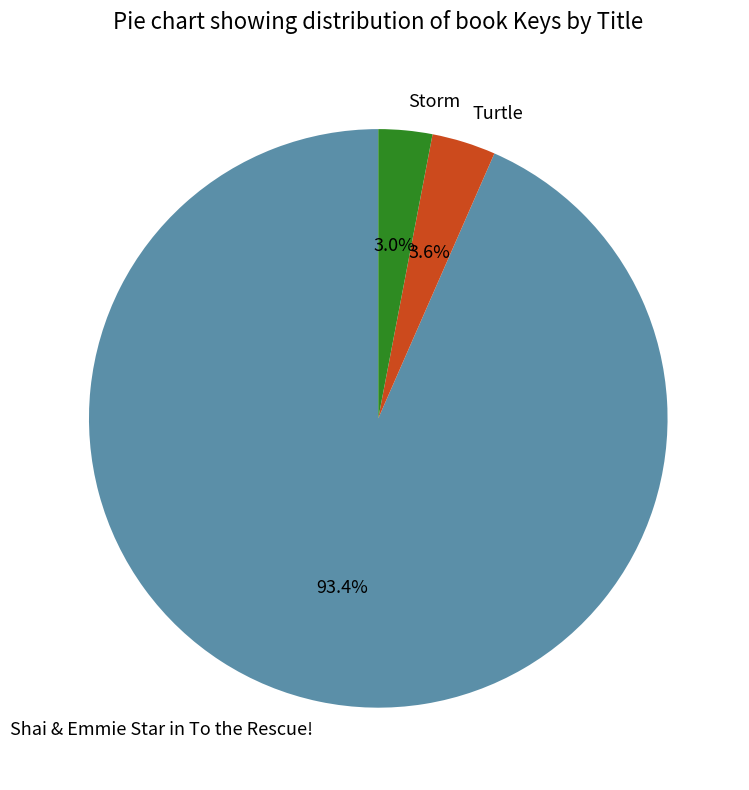

How many segments does this pie chart have?

3